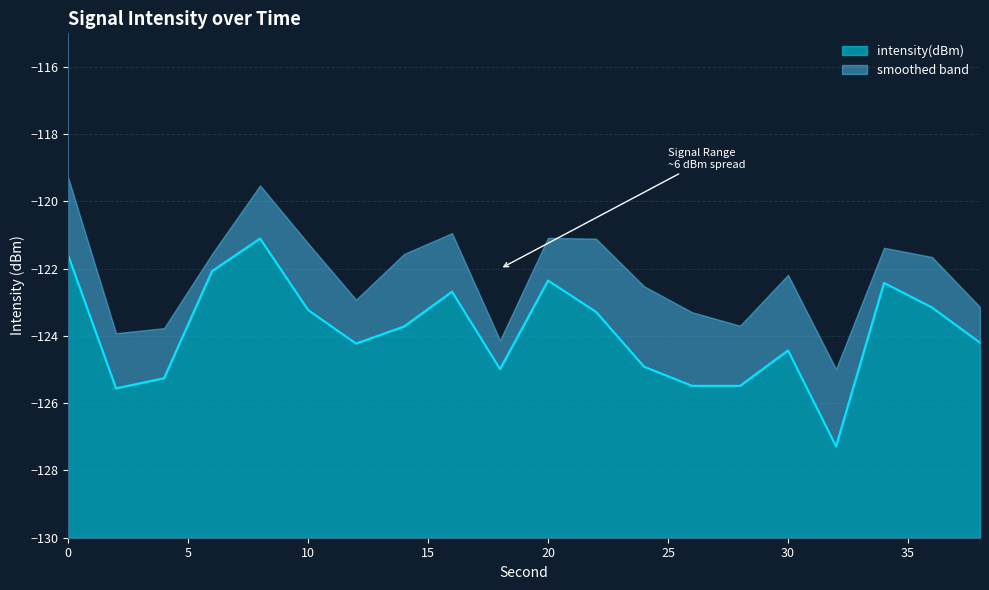

Reading right to left, extract all data points from this chart.

38=-124.2	36=-123.2	34=-122.4	32=-127.3	30=-124.4	28=-125.5	26=-125.5	24=-124.9	22=-123.3	20=-122.4	18=-125.0	16=-122.7	14=-123.7	12=-124.2	10=-123.2	8=-121.1	6=-122.1	4=-125.3	2=-125.6	0=-121.6